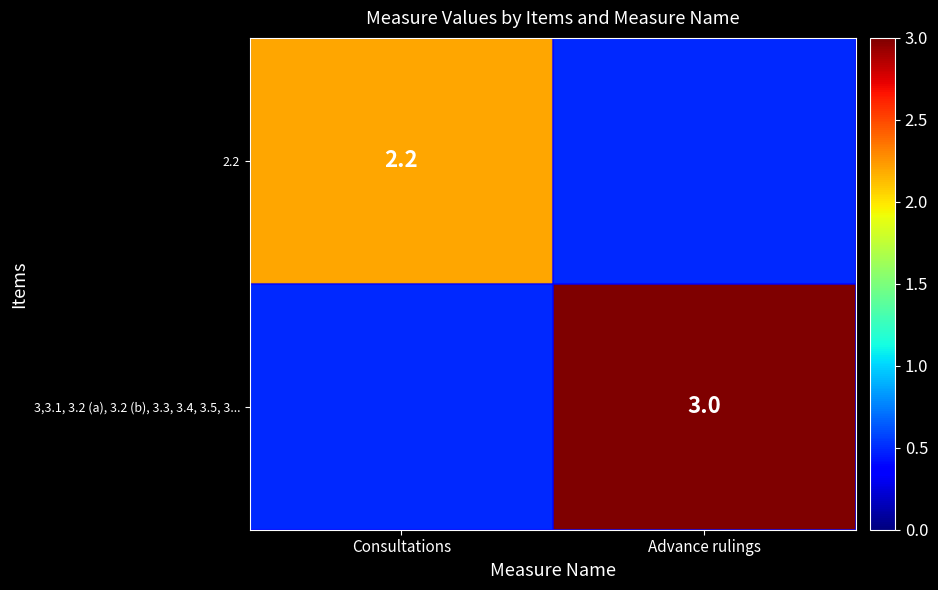

True or false: 3,3.1, 3.2 (a), 3.2 (b), 3.3, 3.4, 3.5, 3... has a value of 3.0 at Advance rulings.

True